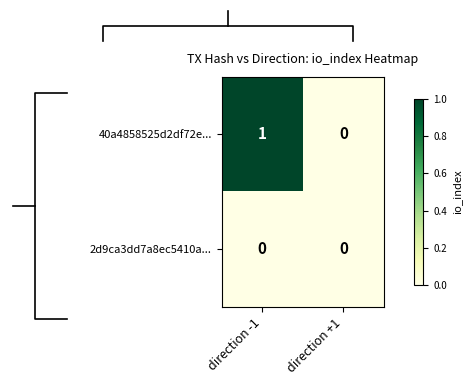

List the labels in order of 40a4858525d2df72e... value, smallest first.

direction +1, direction -1